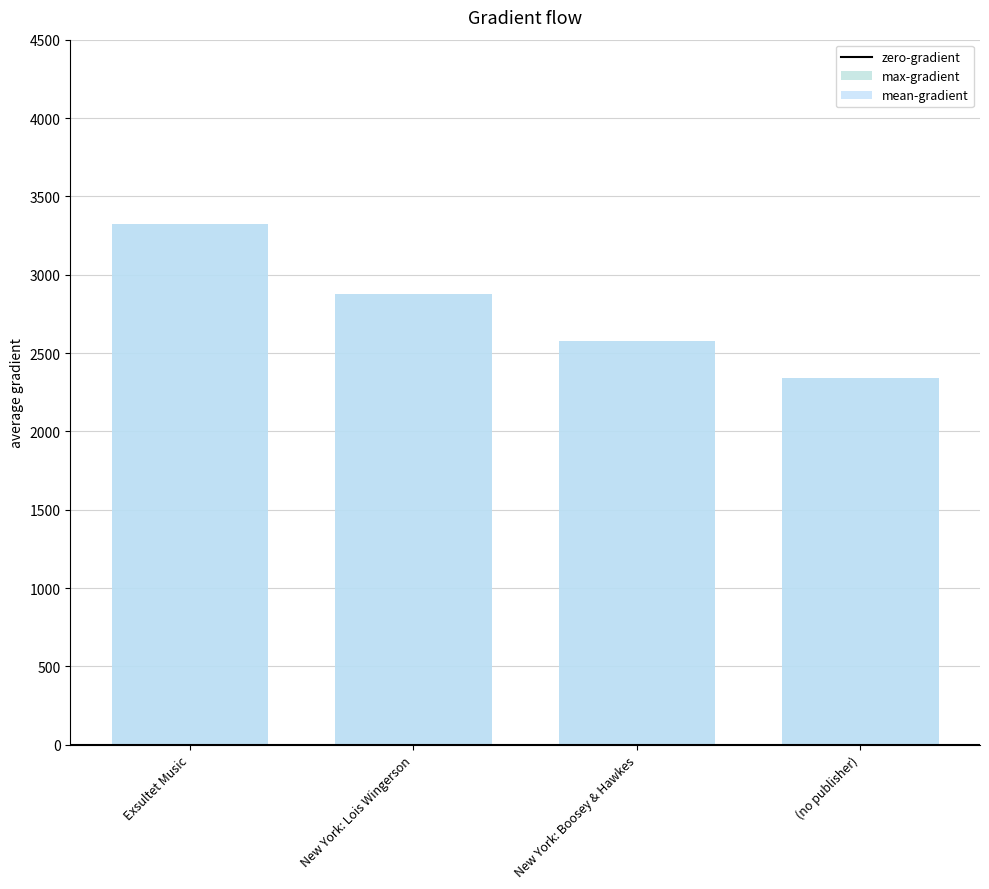

How many groups of bars are there?

4